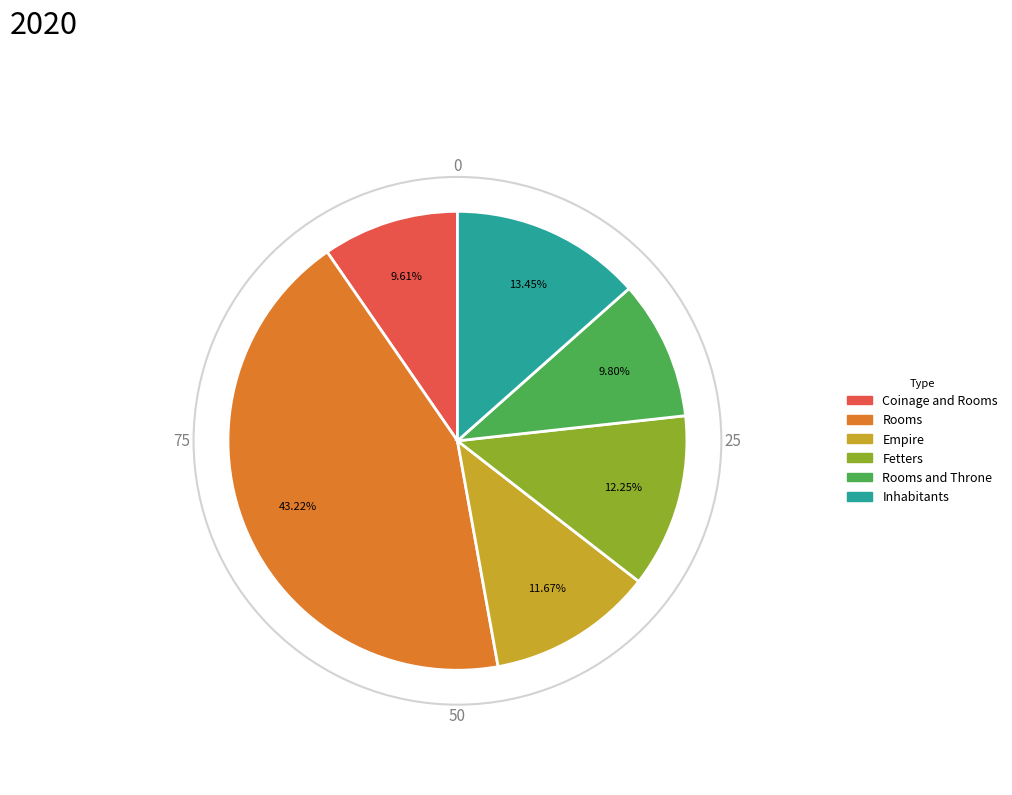

Is there any slice that represents more than half of the pie?

No